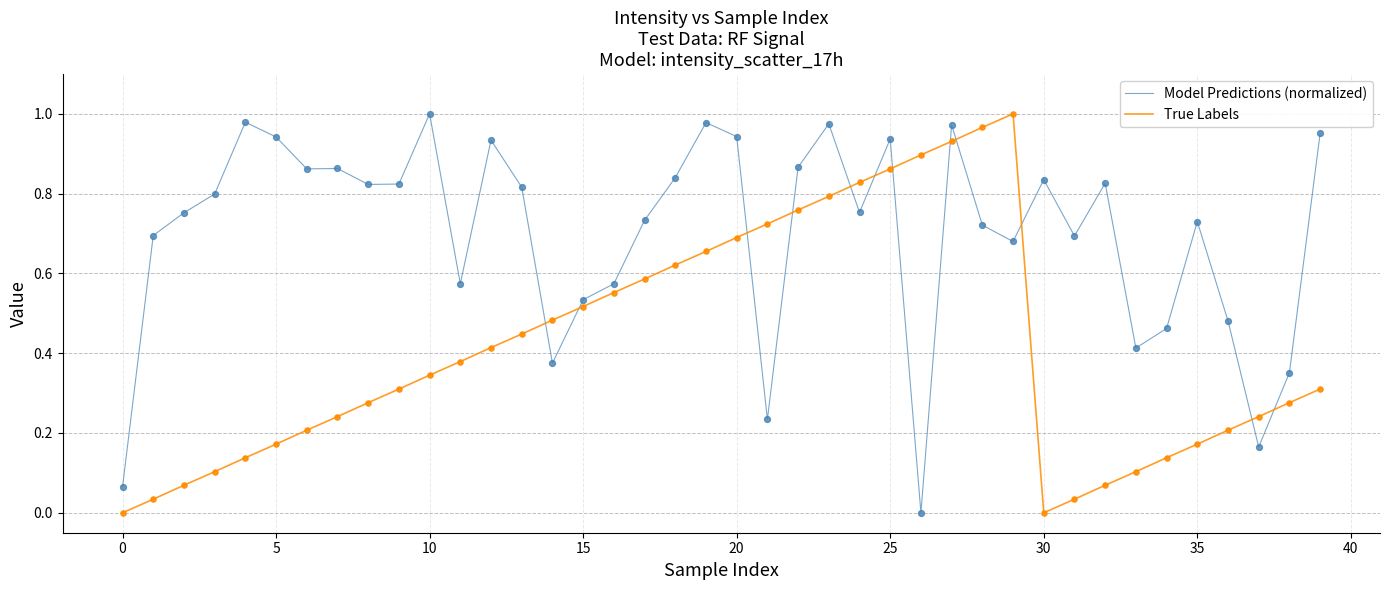

How many times do Model Predictions (normalized) and True Labels cross each other?

12